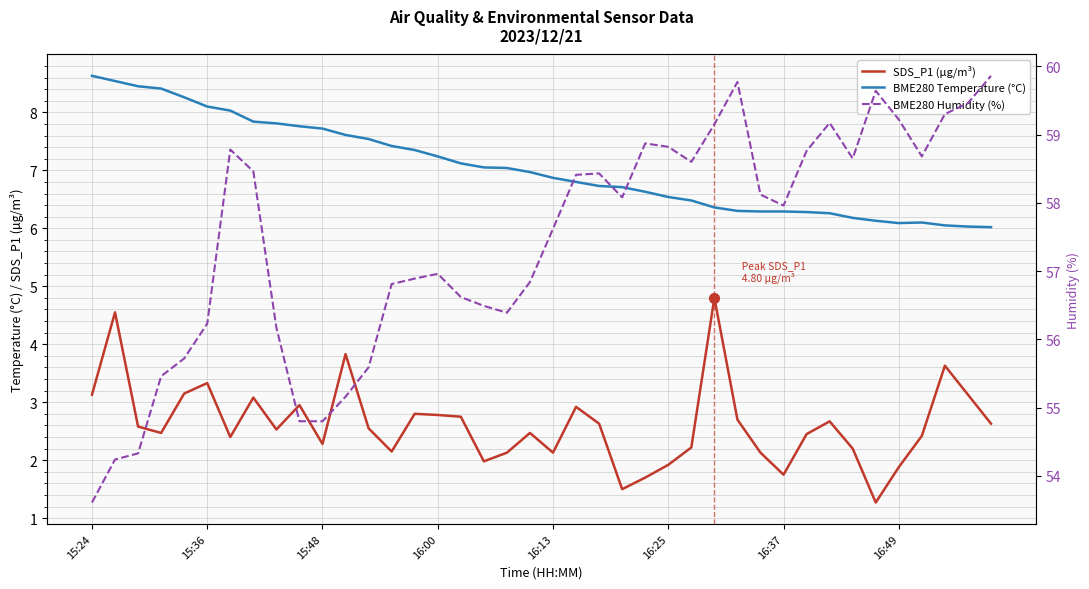

Reading left to right, transcribe all the data shown in this chart.

SDS_P1 (µg/m³): 3.1	4.5	2.6	2.5	3.1	3.3	2.4	3.1	2.5	3.0	2.3	3.8	2.5	2.1	2.8	2.8	2.8	2.0	2.1	2.5	2.1	2.9	2.6	1.5	1.7	1.9	2.2	4.8	2.7	2.1	1.8	2.5	2.7	2.2	1.3	1.9	2.4	3.6	3.1	2.6
BME280 Temperature (°C): 8.6	8.5	8.4	8.4	8.3	8.1	8.0	7.8	7.8	7.8	7.7	7.6	7.5	7.4	7.3	7.2	7.1	7.0	7.0	7.0	6.9	6.8	6.7	6.7	6.6	6.5	6.5	6.4	6.3	6.3	6.3	6.3	6.3	6.2	6.1	6.1	6.1	6.0	6.0	6.0
BME280 Humidity (%): 53.6	54.2	54.3	55.5	55.7	56.2	58.8	58.5	56.2	54.8	54.8	55.2	55.6	56.8	56.9	57.0	56.6	56.5	56.4	56.8	57.6	58.4	58.4	58.1	58.9	58.8	58.6	59.1	59.8	58.1	58.0	58.8	59.2	58.6	59.6	59.2	58.7	59.3	59.5	59.9